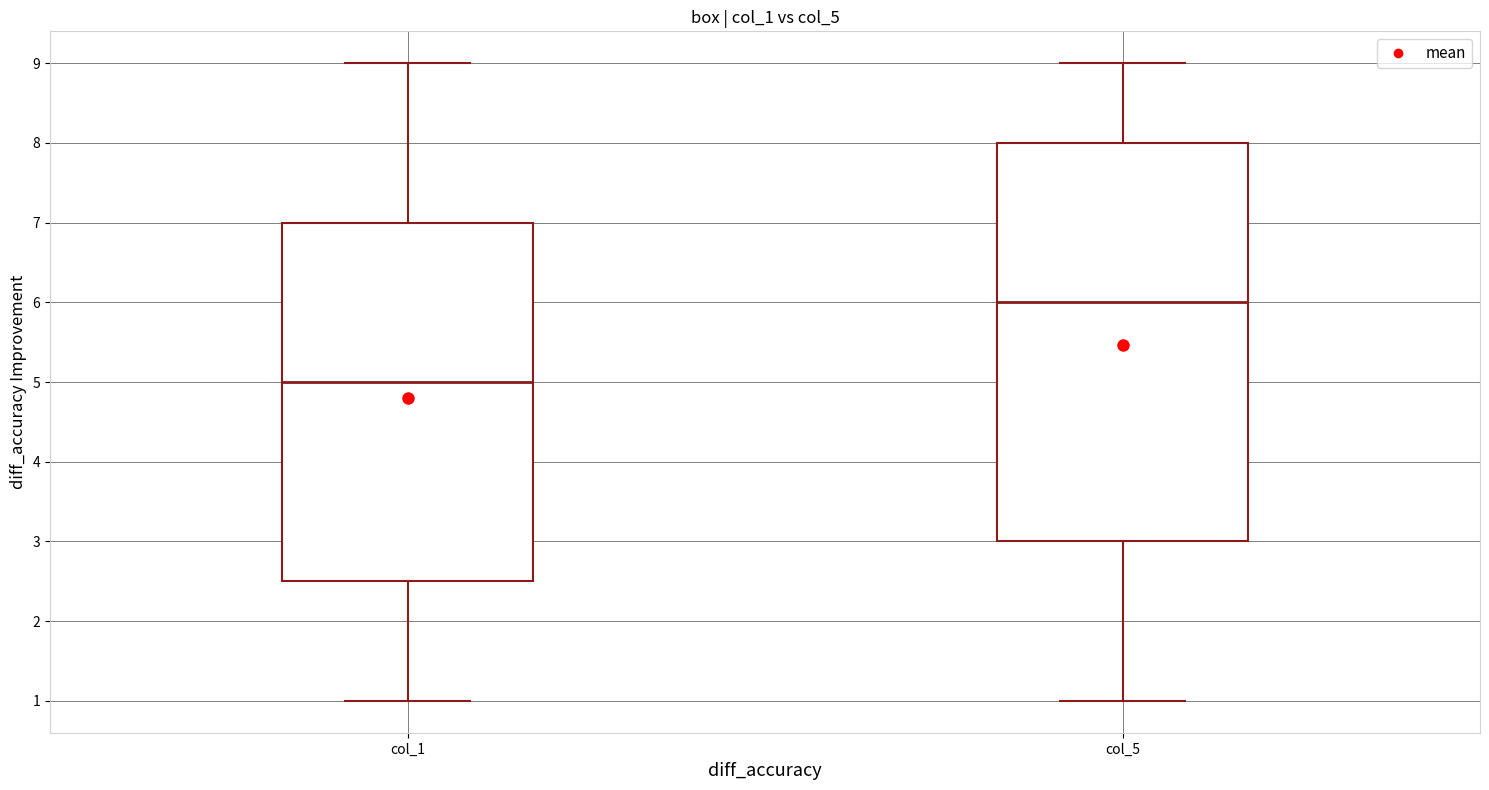

Which box's median line is the highest?

col_5